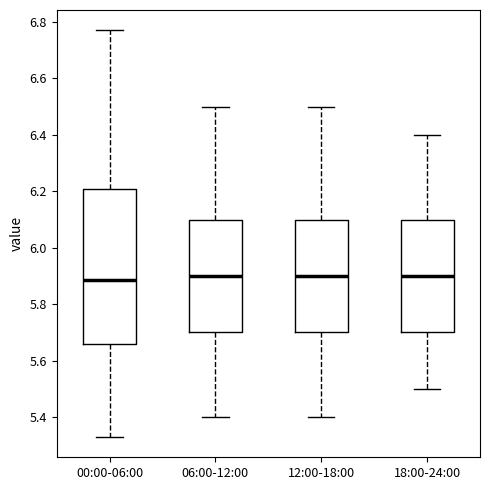

Comparing the boxes themselves (not the whiskers), which one is the tallest?

00:00-06:00